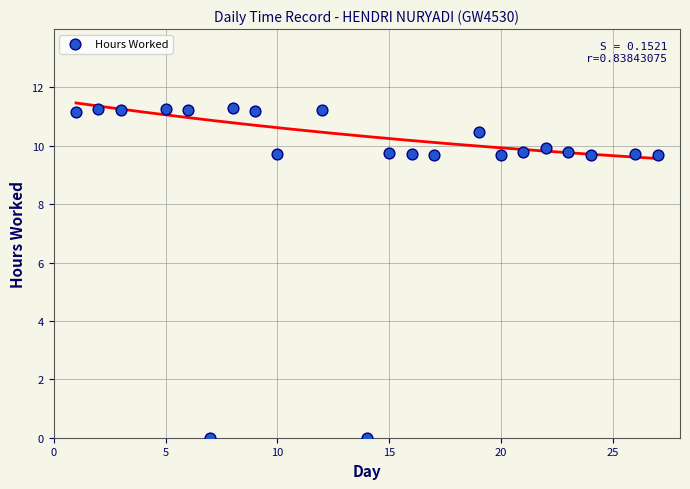

Count the number of points in this scatter plot.

22